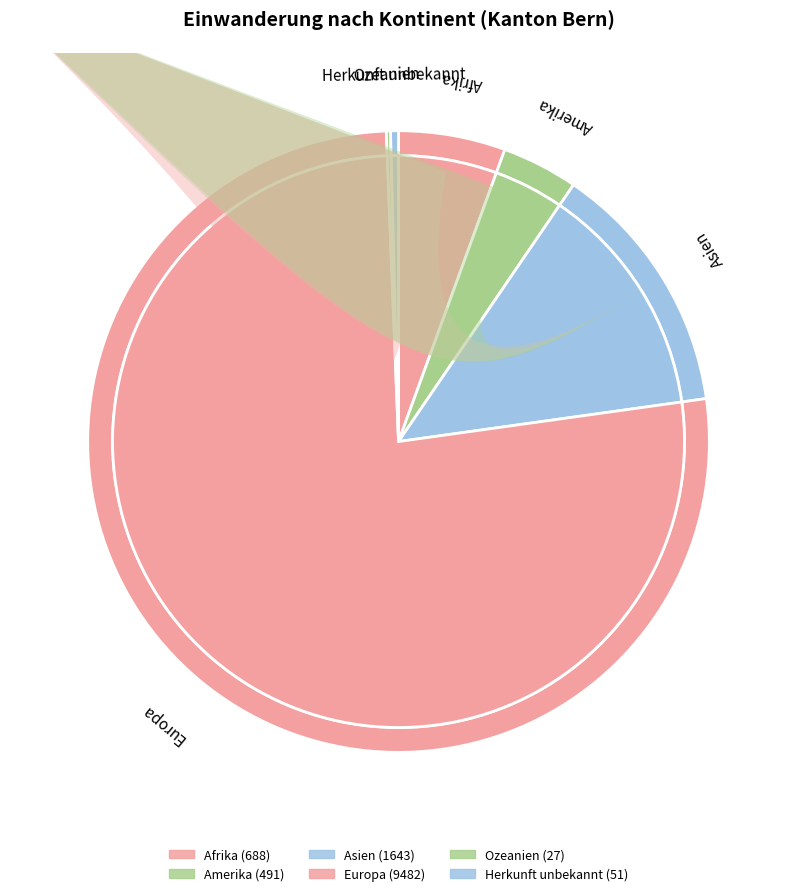

Rank the categories by value from lowest to highest.

Ozeanien, Herkunft unbekannt, Amerika, Afrika, Asien, Europa